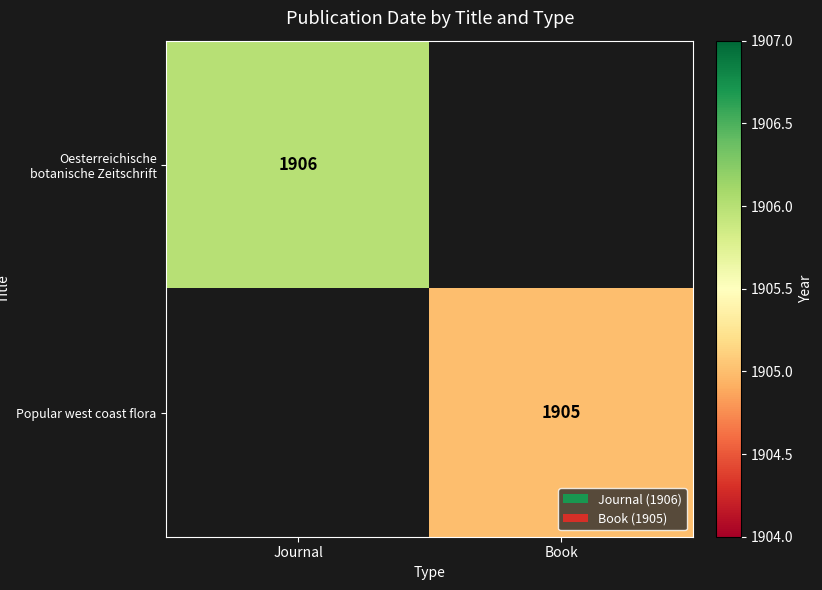

The Popular west coast flora series shows 3054 at Book. True or false?

False